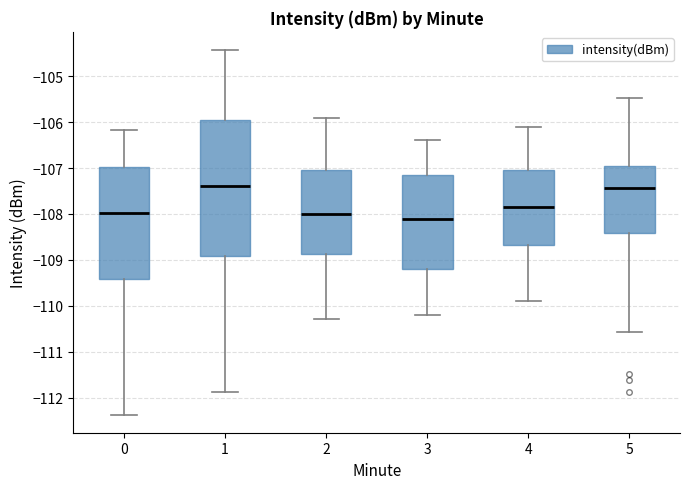

Comparing the boxes themselves (not the whiskers), which one is the tallest?

1